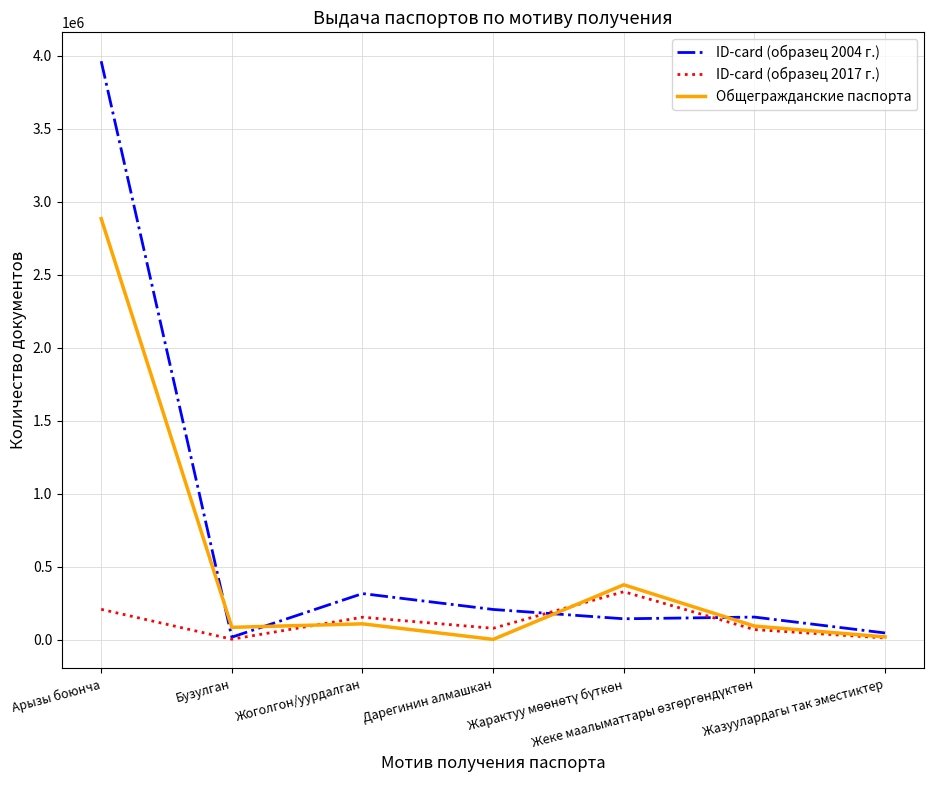

What is the greatest value displayed?

3963812